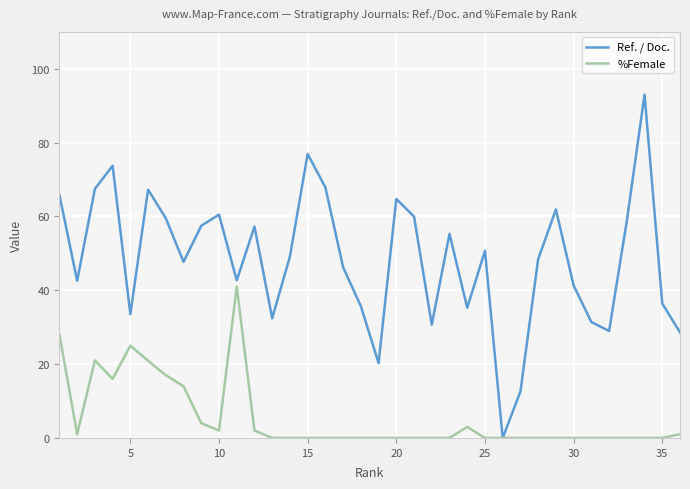

Which series has the largest total across all categories?

Ref. / Doc.